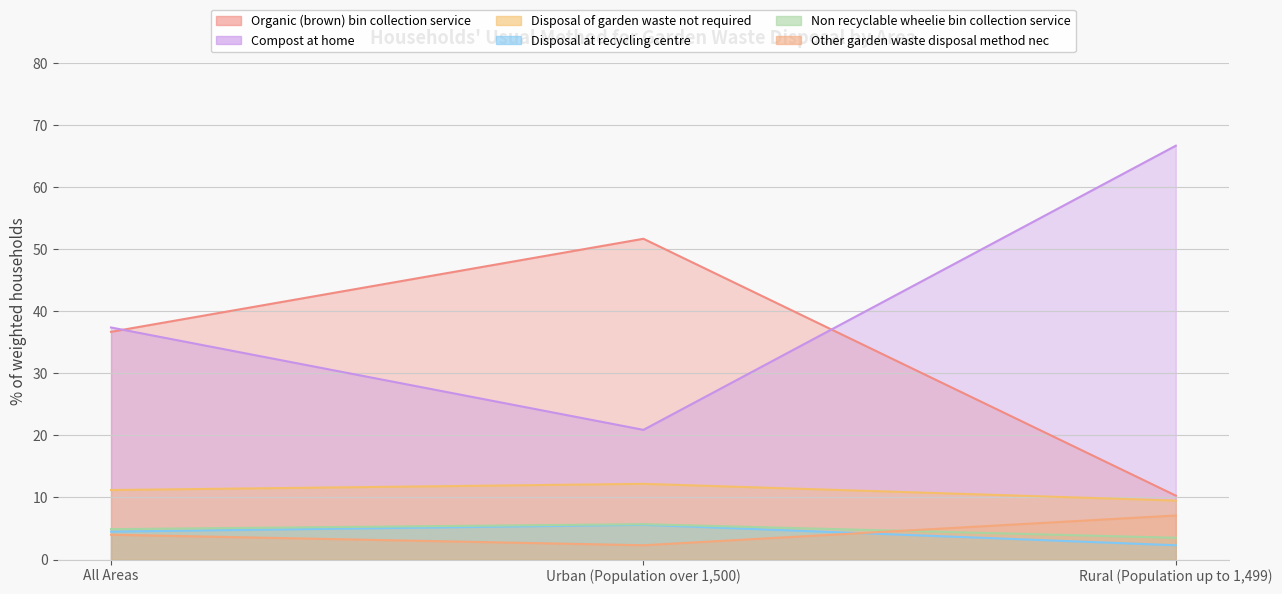

Does the chart have visible grid lines?

Yes